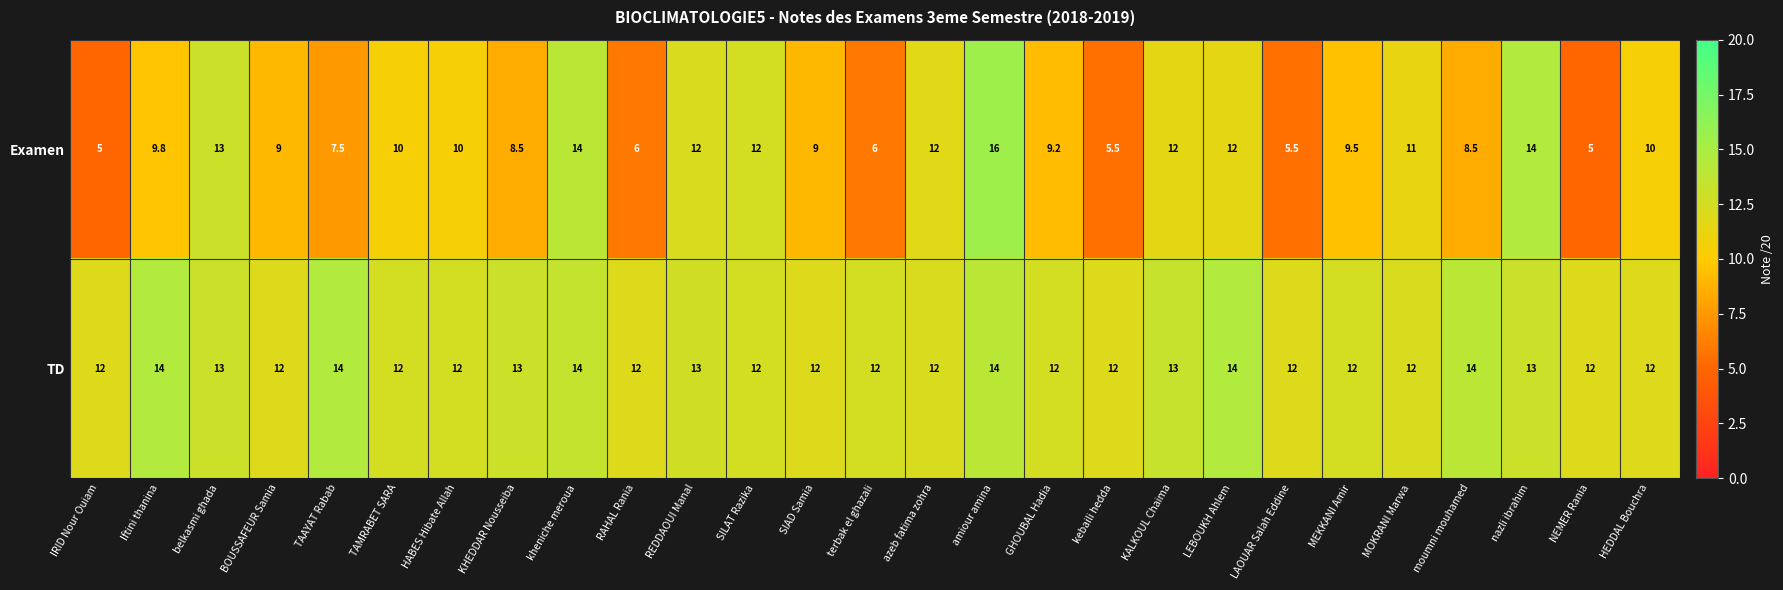

True or false: Examen has a value of 4.3 at amiour amina.

False